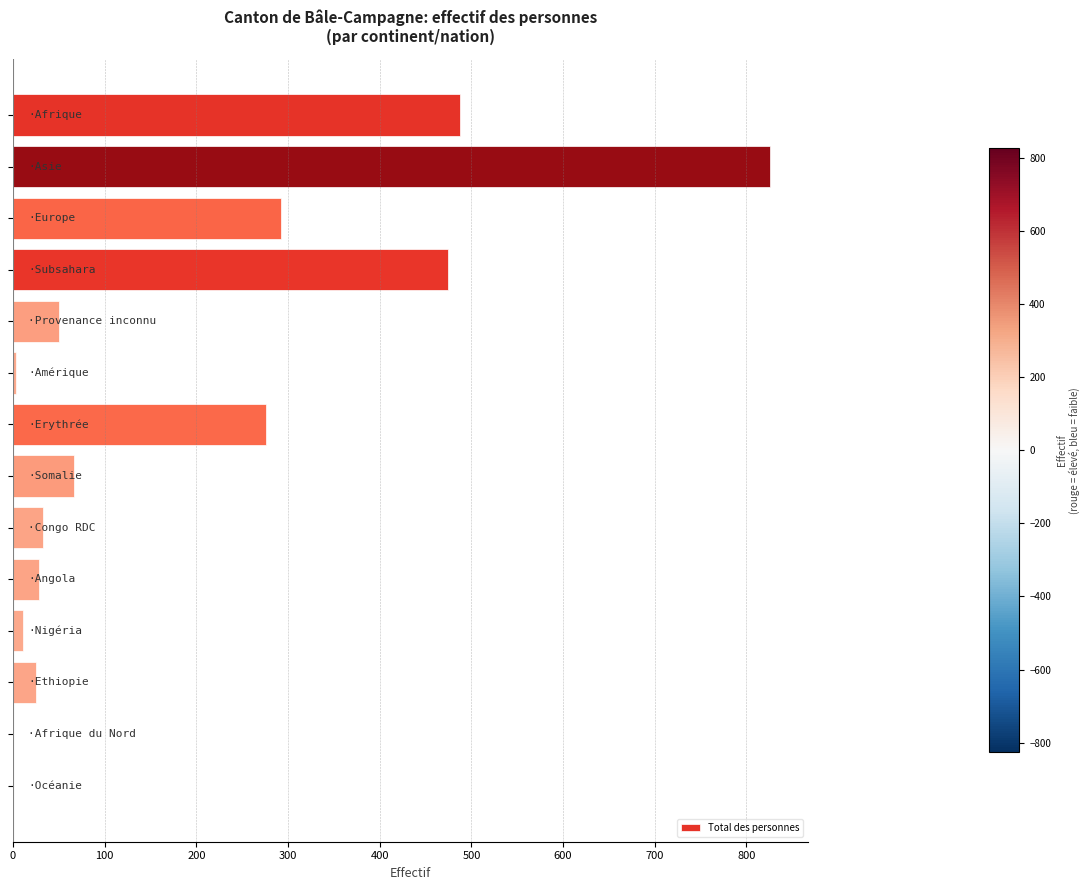

What is the sum of all values?

2573